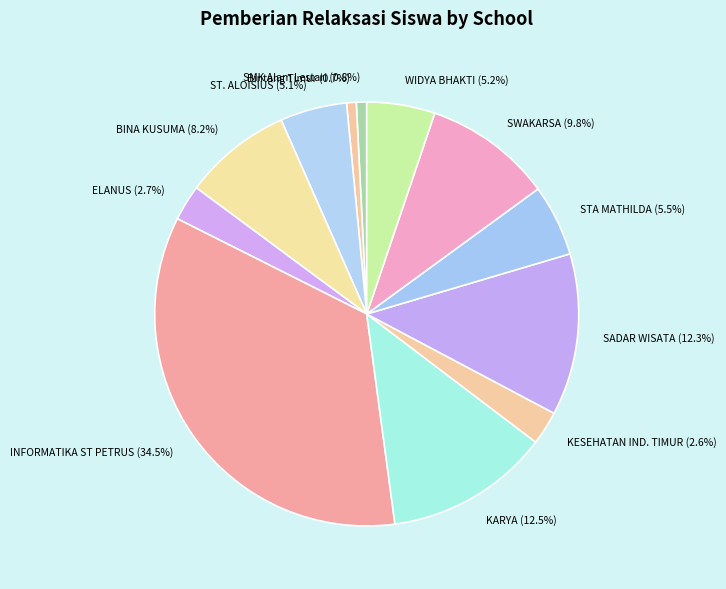

Which category has the biggest portion of the pie?

INFORMATIKA ST PETRUS (34.5%)